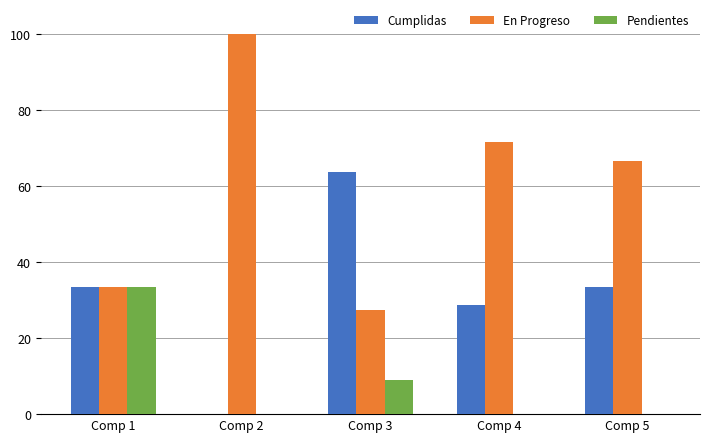

The Pendientes series shows -13.1 at Comp 2. True or false?

False